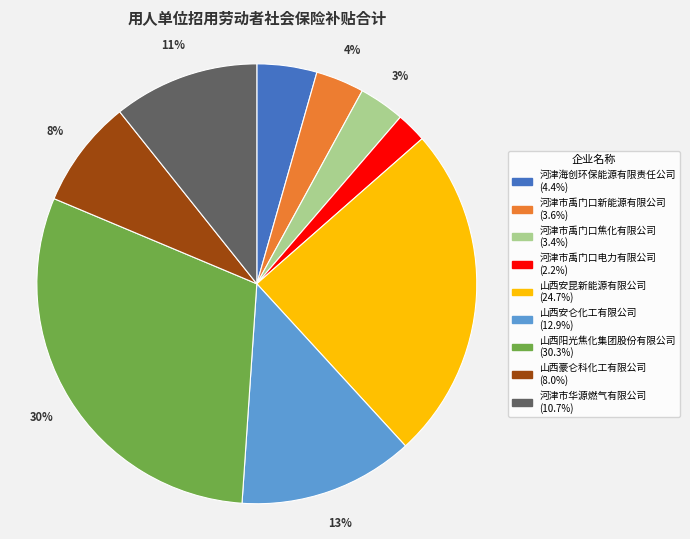

What is the smallest slice in the pie chart?

河津市禹门口电力有限公司